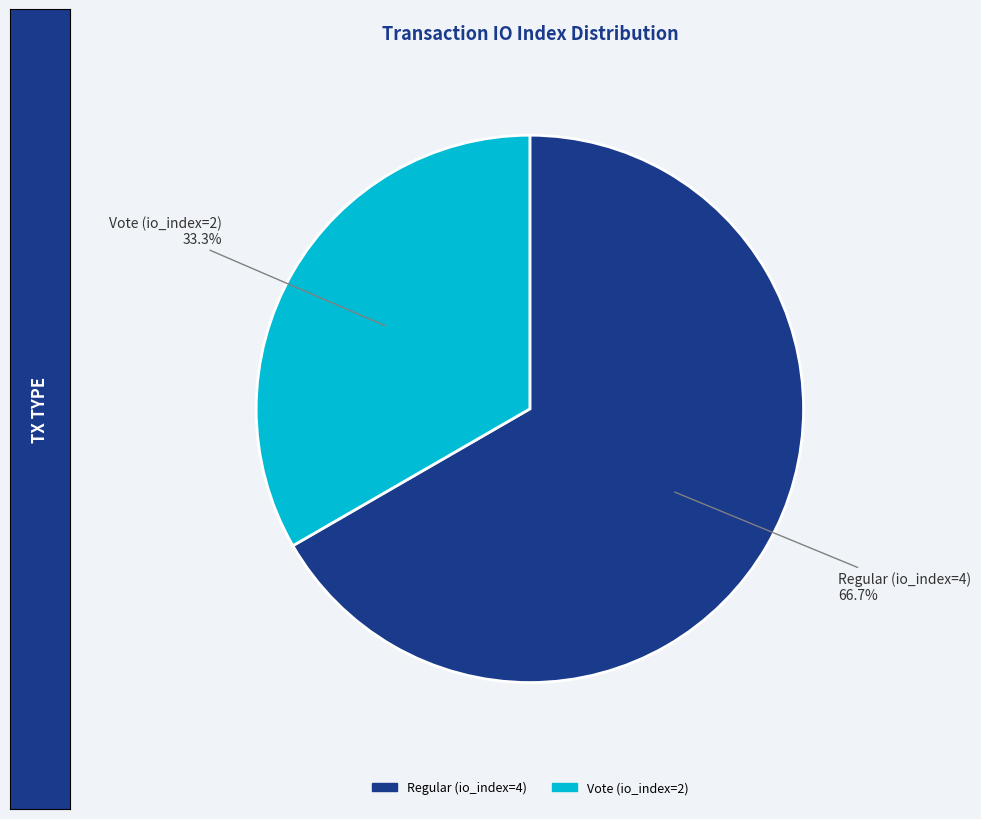

Rank the categories by value from highest to lowest.

Regular (io_index=4), Vote (io_index=2)